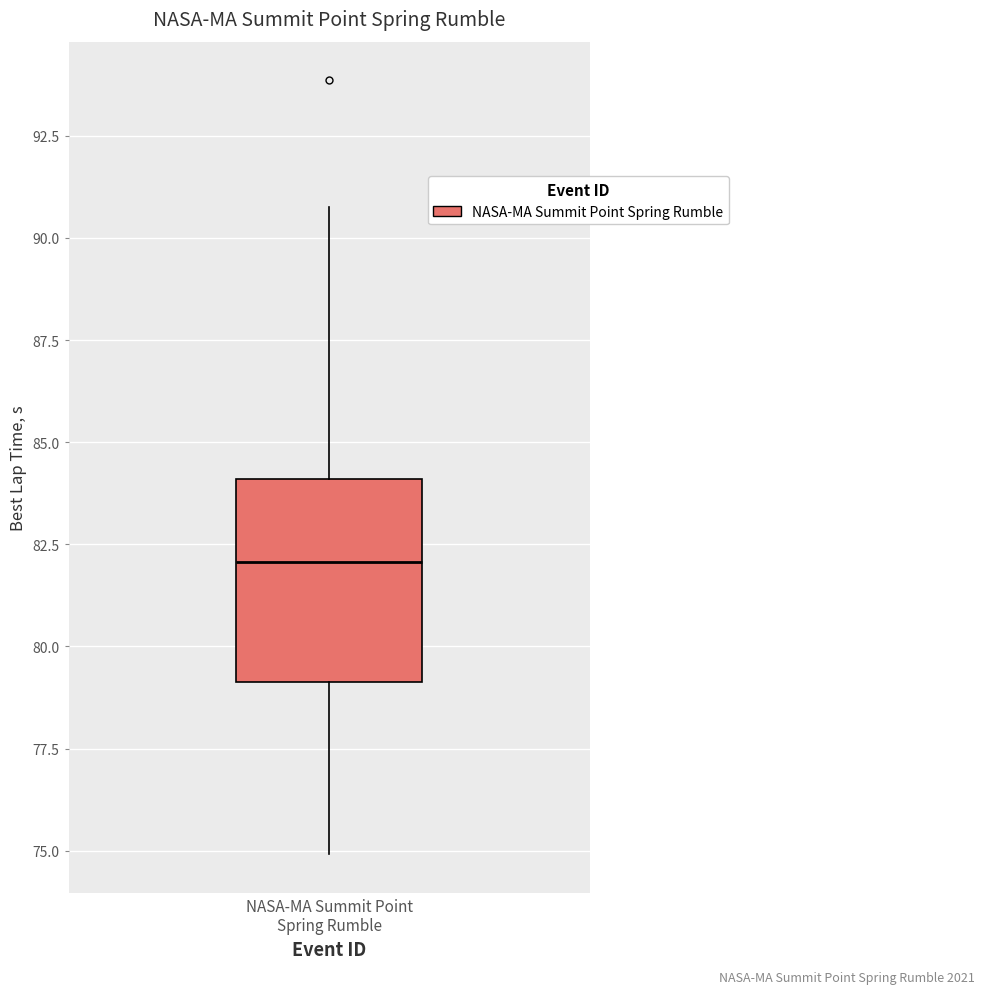

Read this box plot against the y-axis: the position of the median line, the range covered by the box, and the ends of both whiskers. The values are not printed on the chart, so give them approximately, as read against the axis.

median 82, box 79 to 84, whiskers 75 to 91